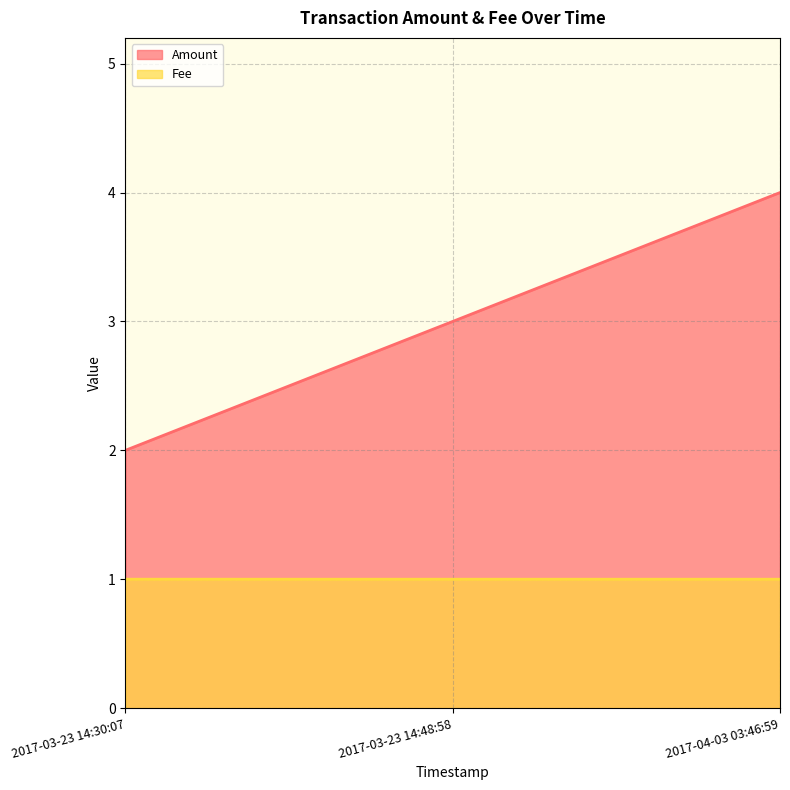

Reading left to right, transcribe all the data shown in this chart.

Amount: 2.0	3.0	4.0
Fee: 1.0	1.0	1.0